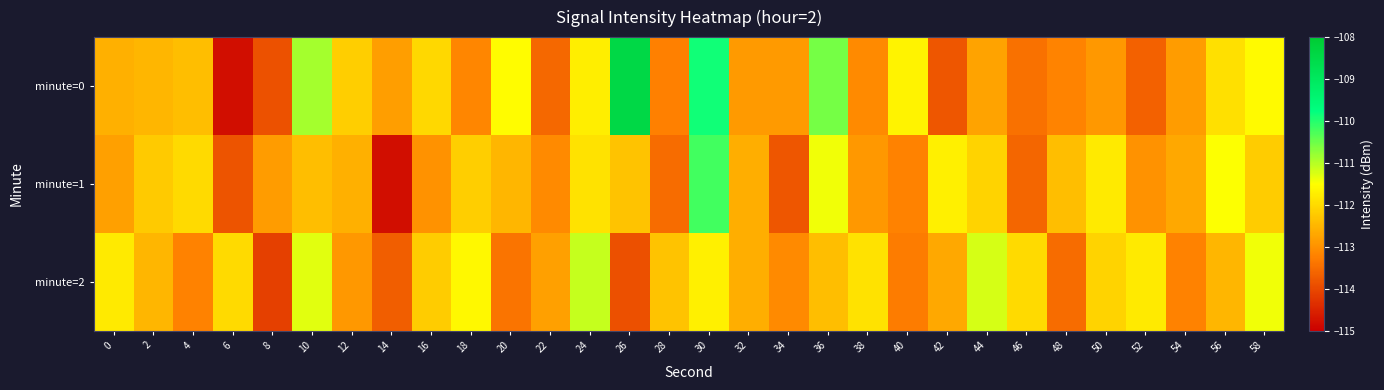

Which series has the largest total across all categories?

minute=0